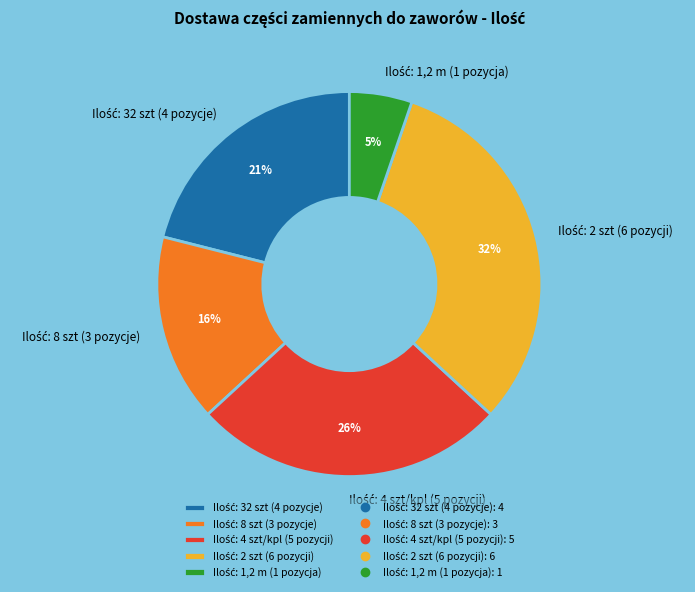

To the nearest percent, what is the average slice percentage?

20%